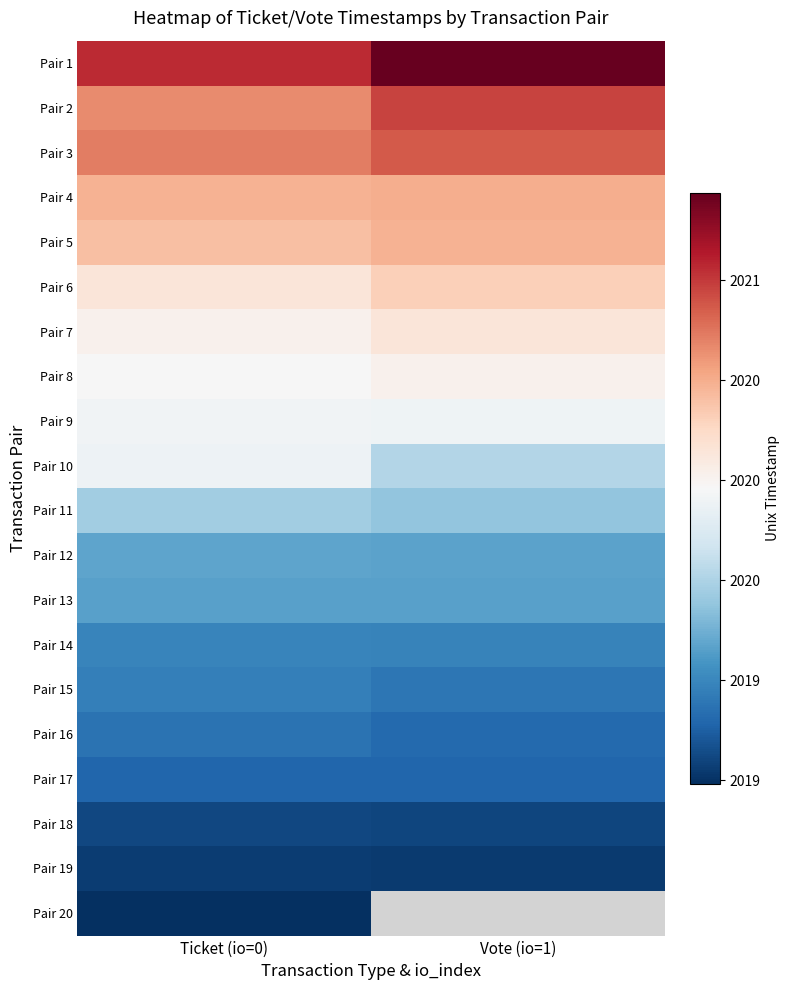

List the series in order of their peak value, highest first.

Pair 1, Pair 2, Pair 3, Pair 4, Pair 5, Pair 6, Pair 7, Pair 8, Pair 9, Pair 10, Pair 11, Pair 12, Pair 13, Pair 14, Pair 15, Pair 16, Pair 17, Pair 18, Pair 19, Pair 20